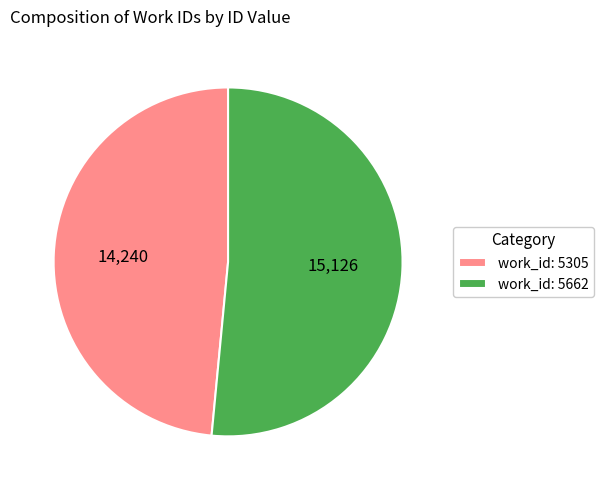

Do work_id: 5305 and work_id: 5662 together represent more than half of the pie?

Yes